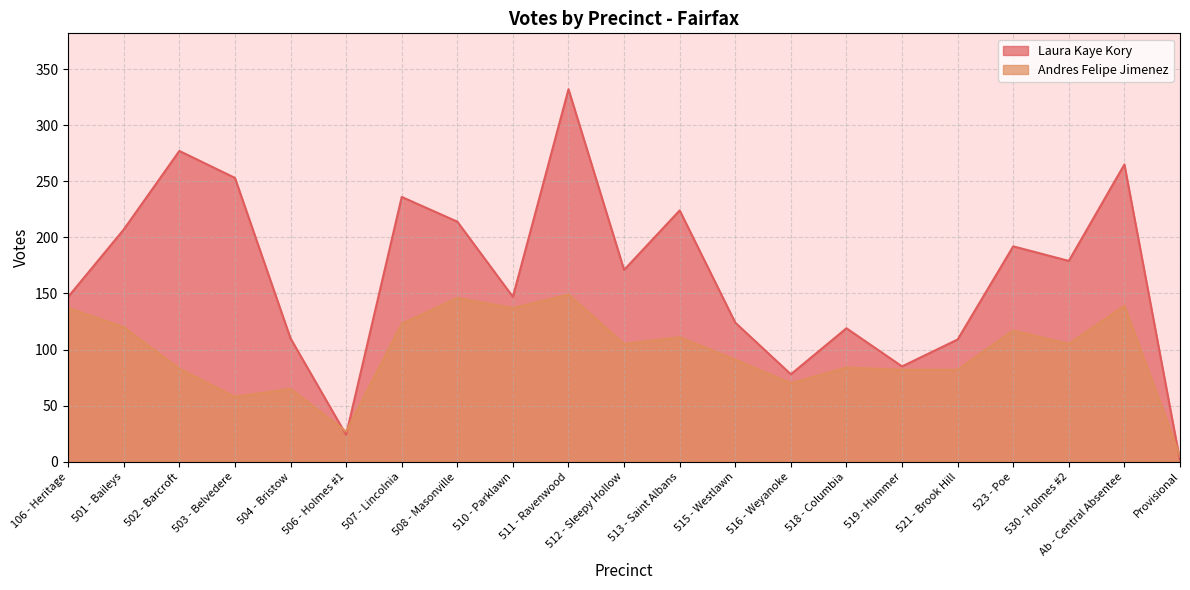

How many interior local valleys does the Laura Kaye Kory series have?

6